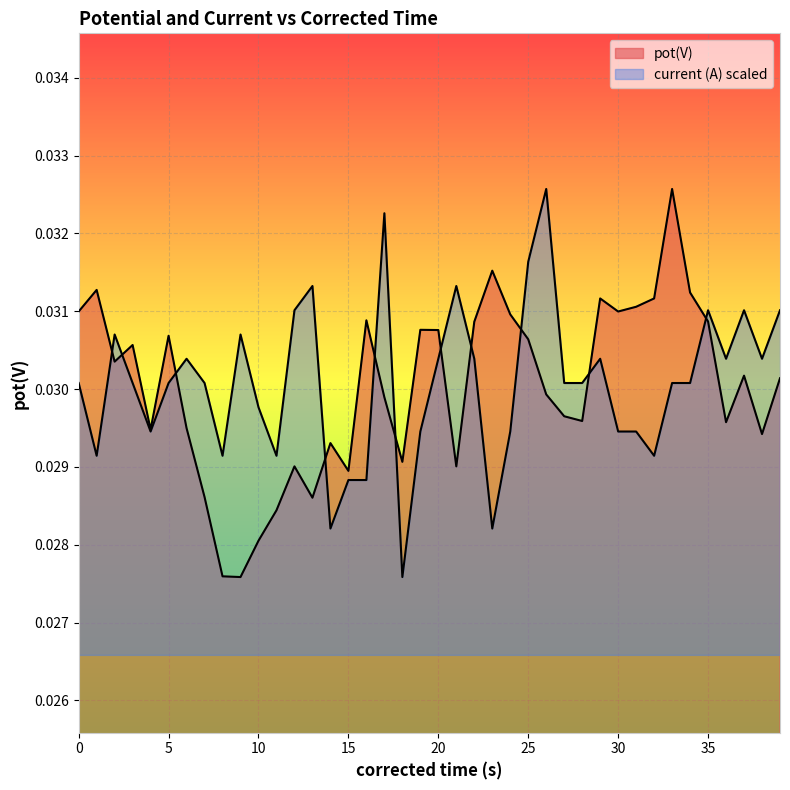

Rank the series by their average value, from lowest to highest.

pot(V), current (A)